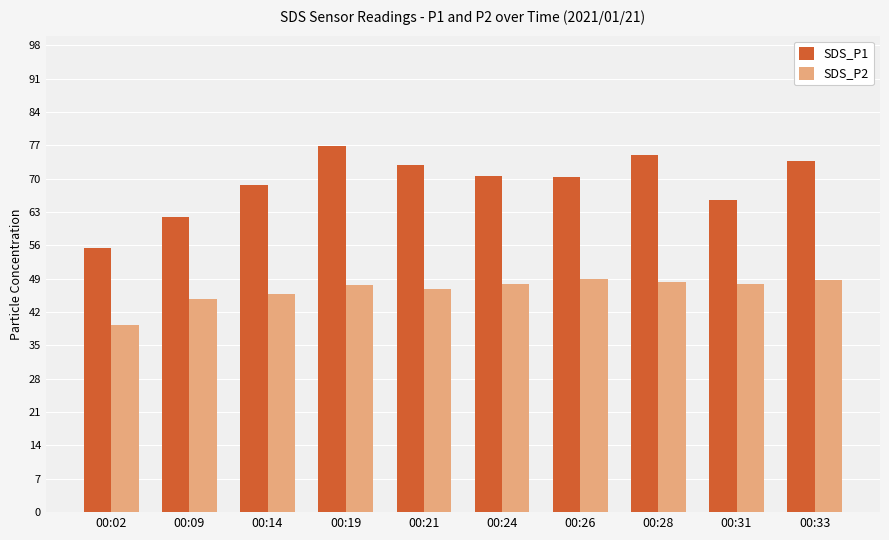

List the series in order of their peak value, lowest first.

SDS_P2, SDS_P1